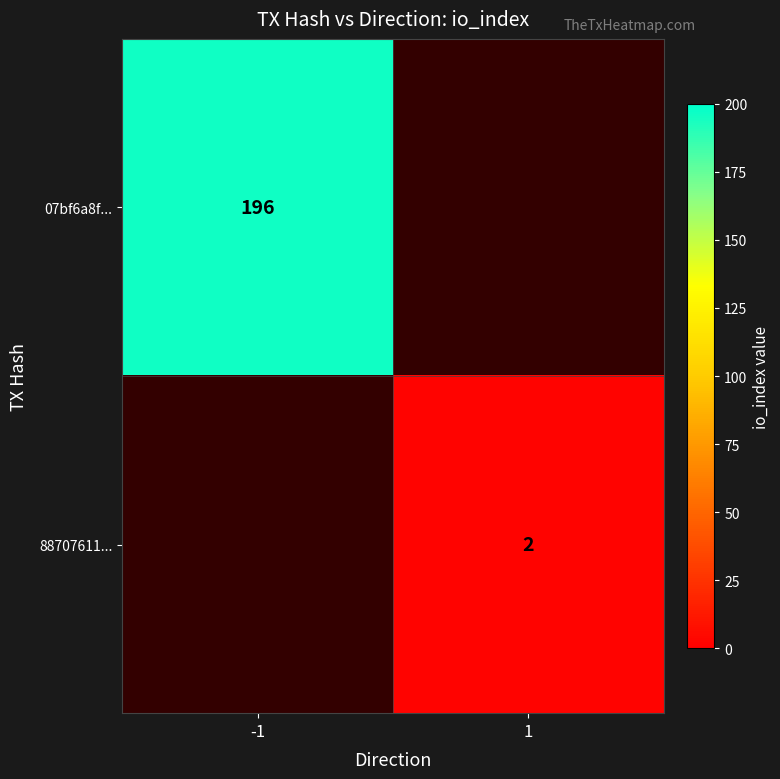

The value of 07bf6a8f... at -1 is 196. True or false?

True